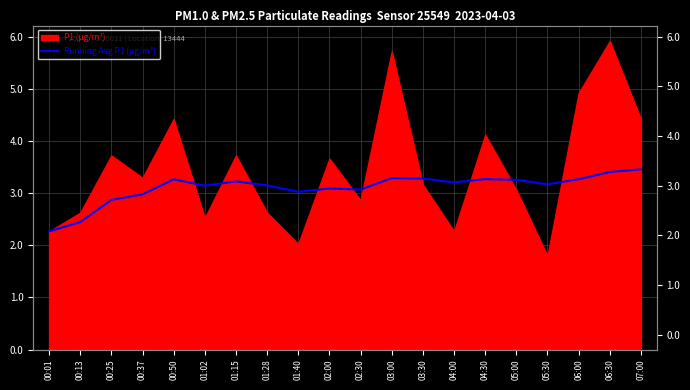

Approximately how many times larger is the value at 05:00 compared to 00:25?

1.1